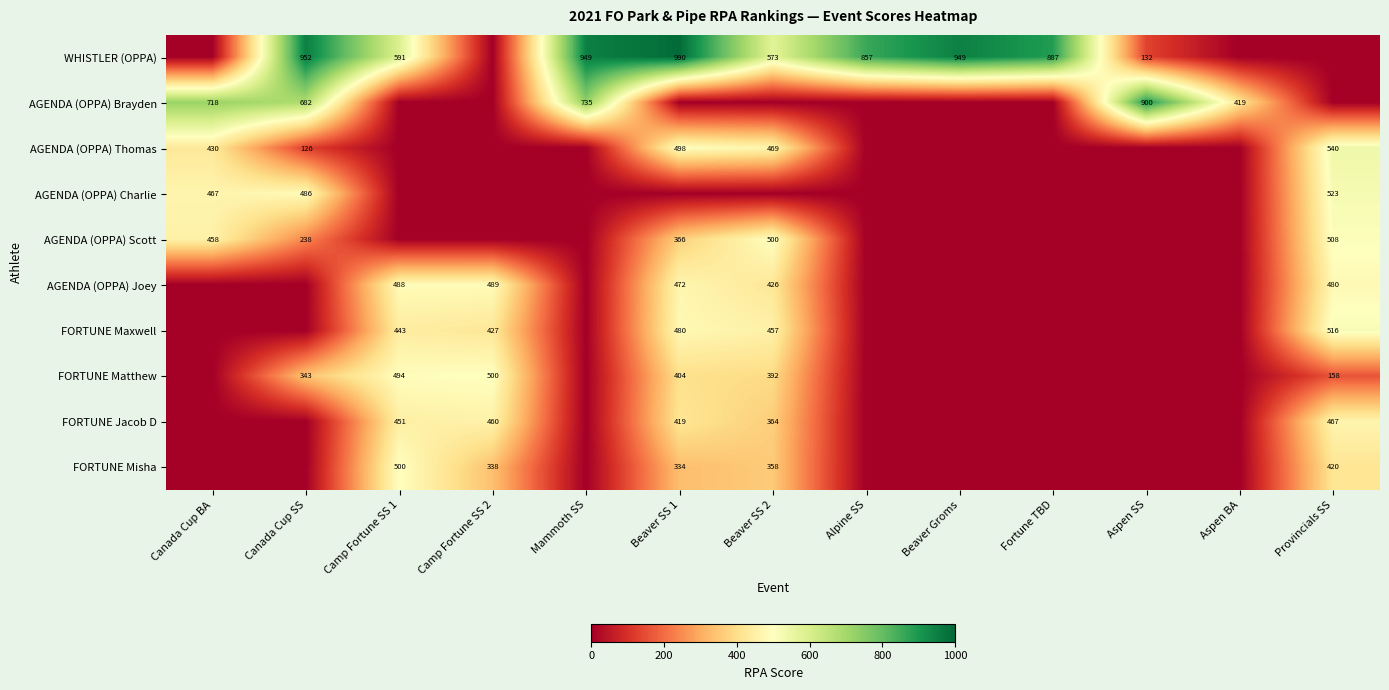

The FORTUNE Matthew series shows 343 at Canada Cup SS. True or false?

True